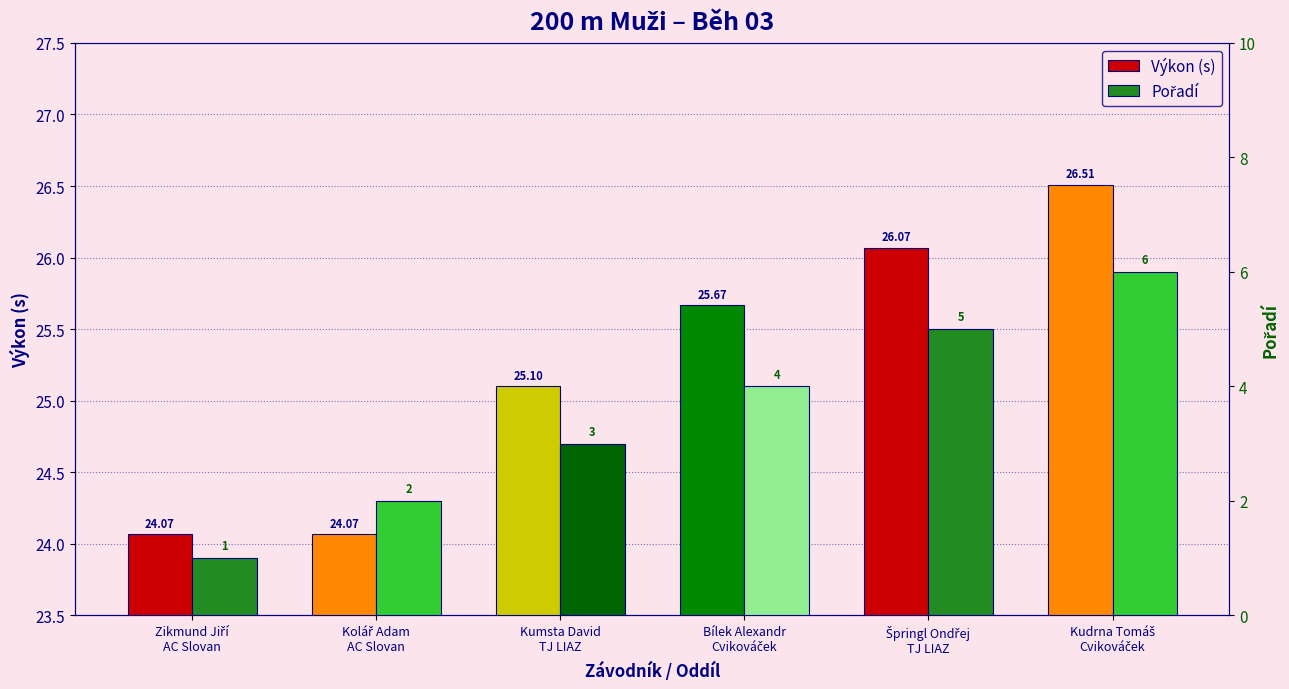

Which series has the largest range (max minus min)?

Pořadí